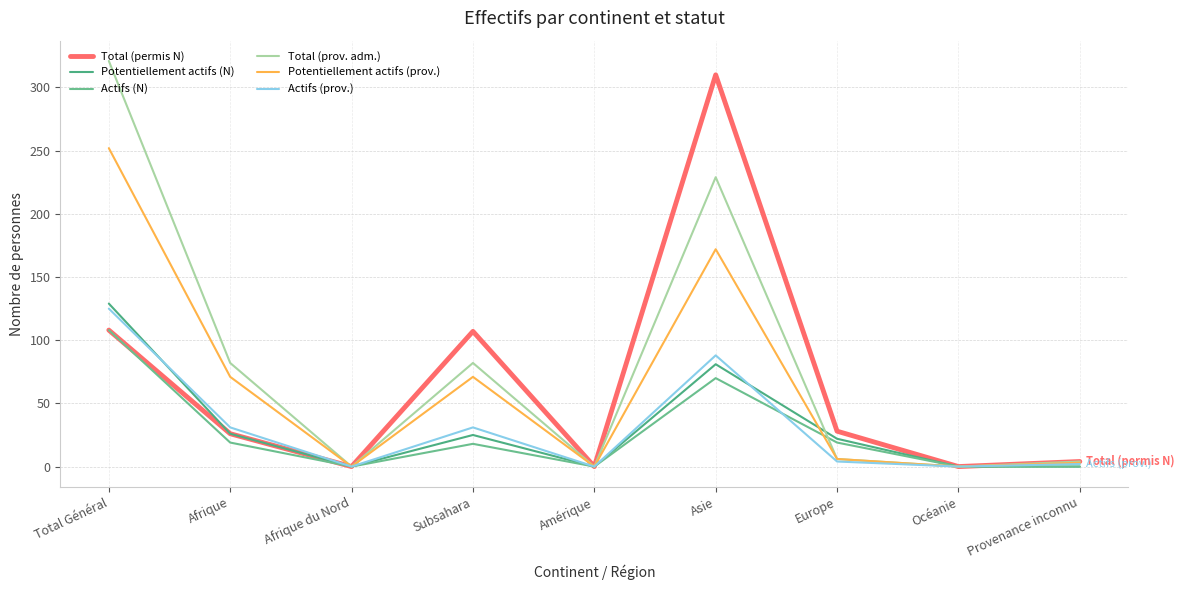

Does the chart display data point markers on the line(s)?

No